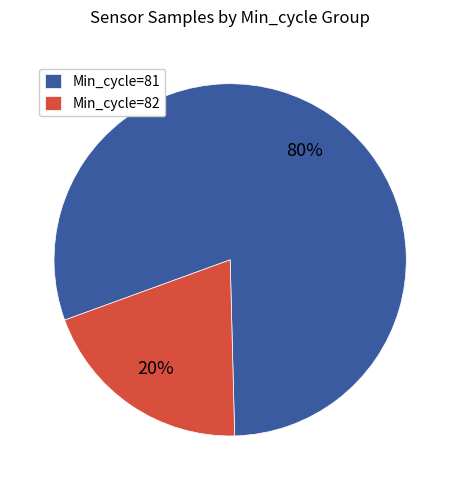

To the nearest percent, what portion does Min_cycle=81 represent?

80%